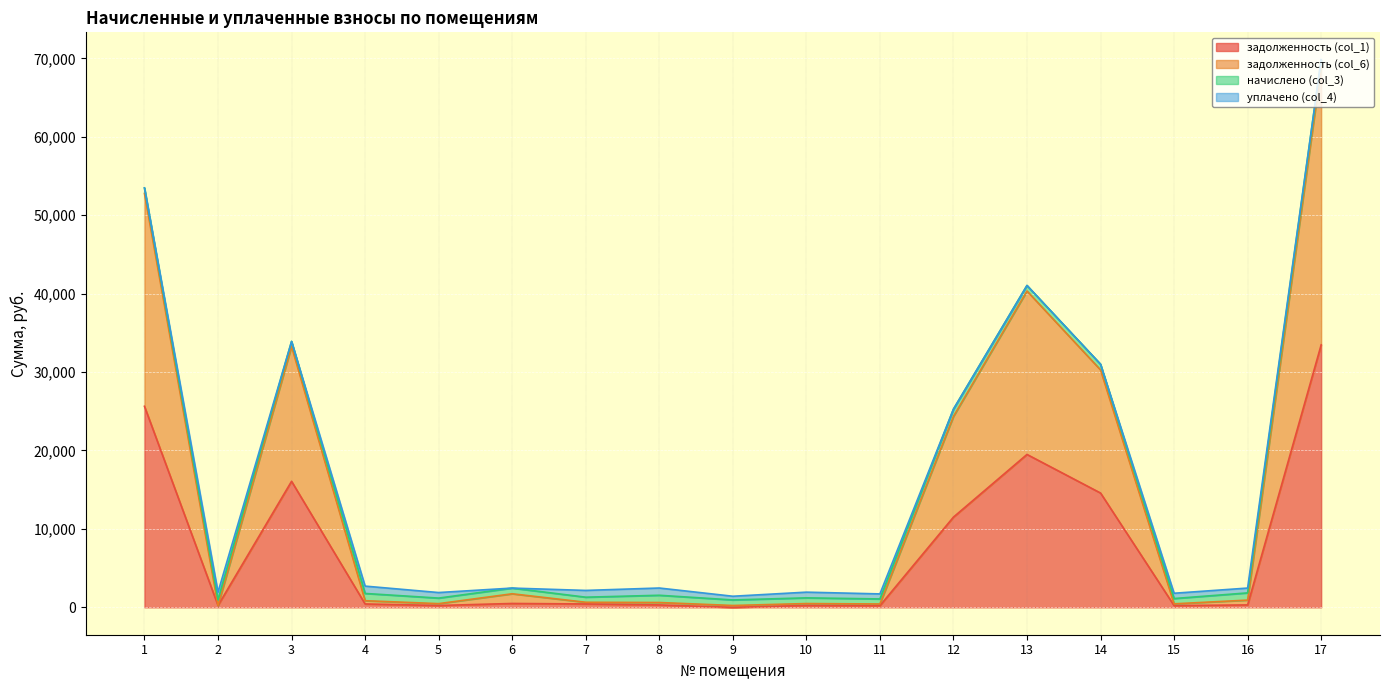

At which category does задолженность (col_1) reach its first local valley?

2